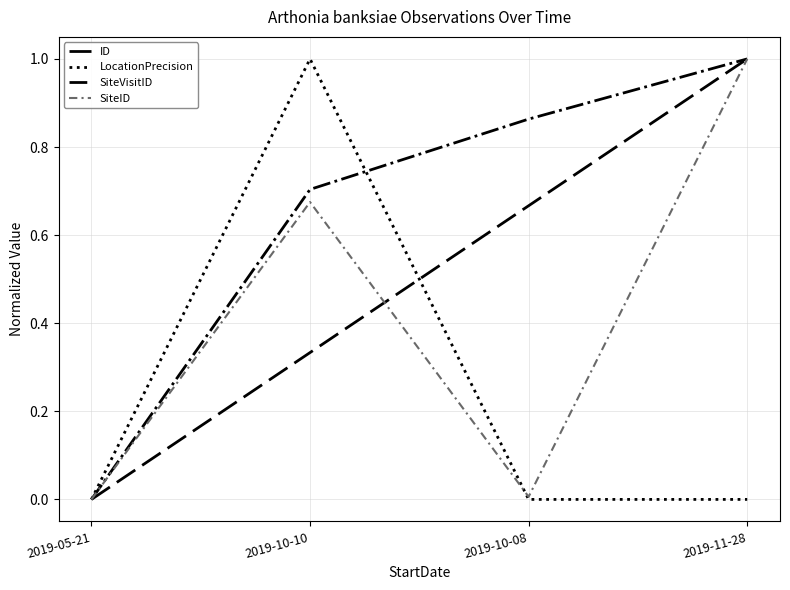

At which category is the sum across all series the highest?

2019-11-28